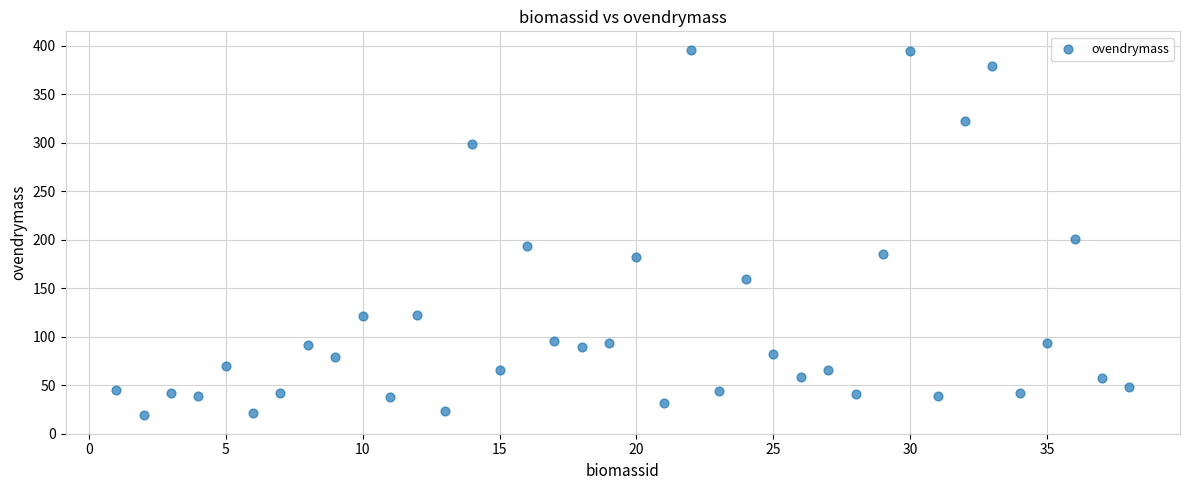

What is the range of Y values (max minus min)?

377.2